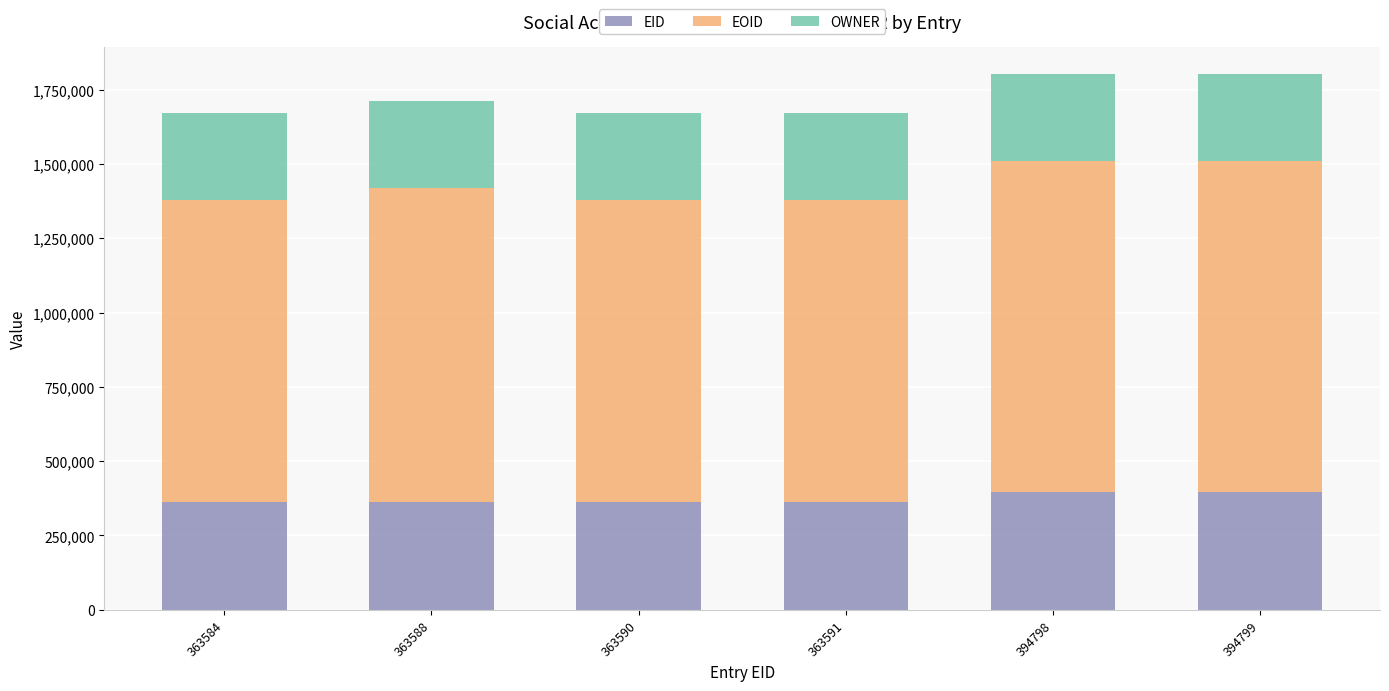

True or false: EID has a value of 221698 at 363584.

False